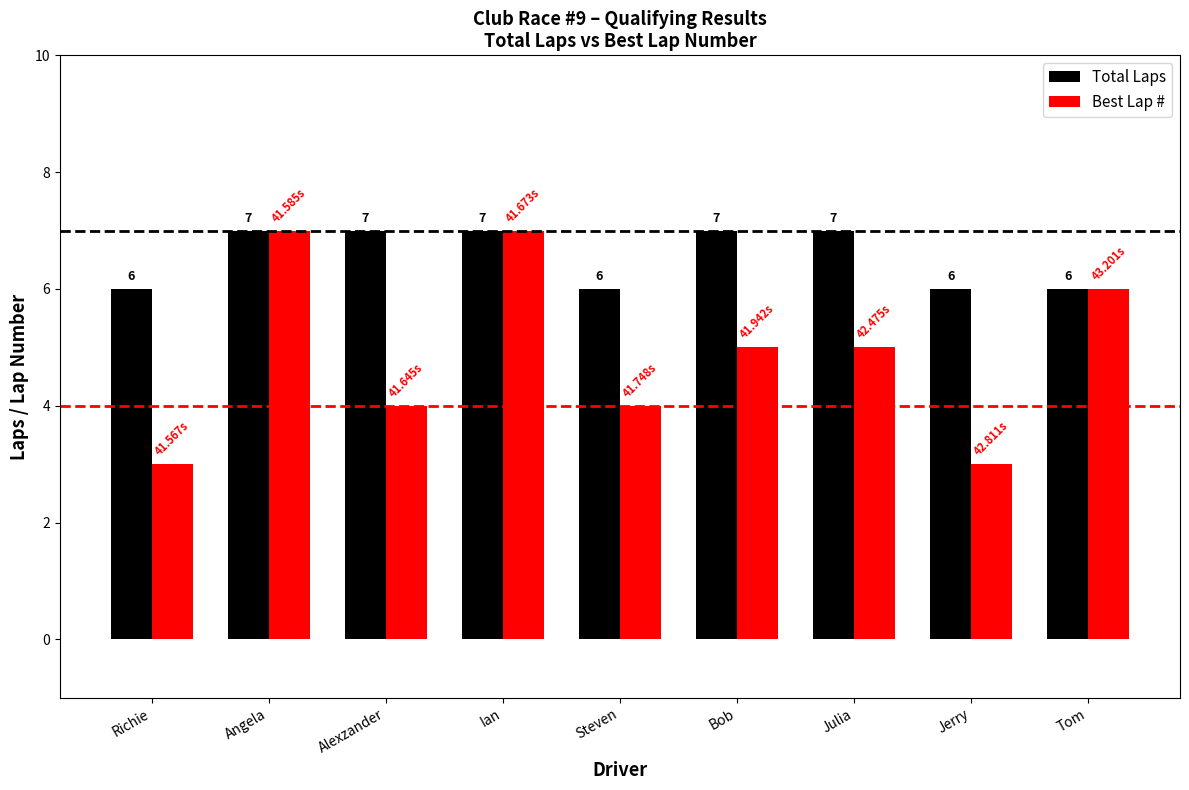

What is the maximum value for Best Lap #?

7